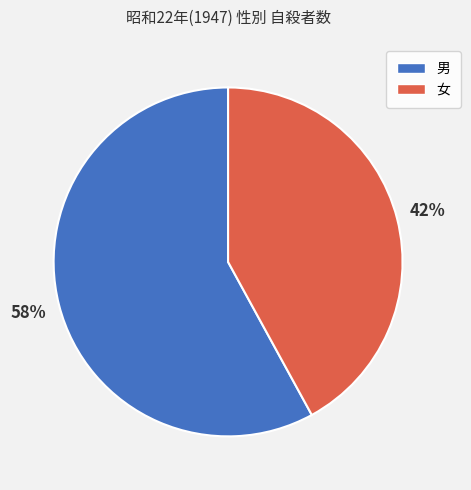

Combined, do 女 and 男 account for over 50%?

Yes